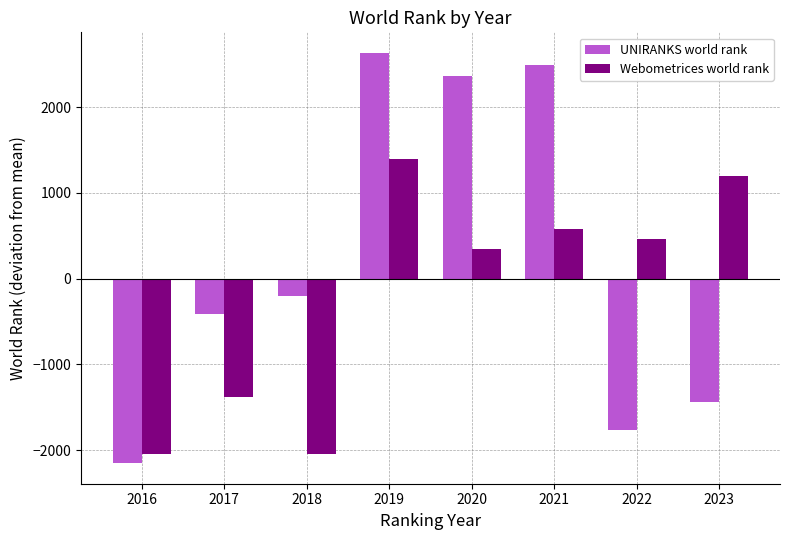

List the series in order of their overall mean, highest first.

UNIRANKS world rank, Webometrices world rank